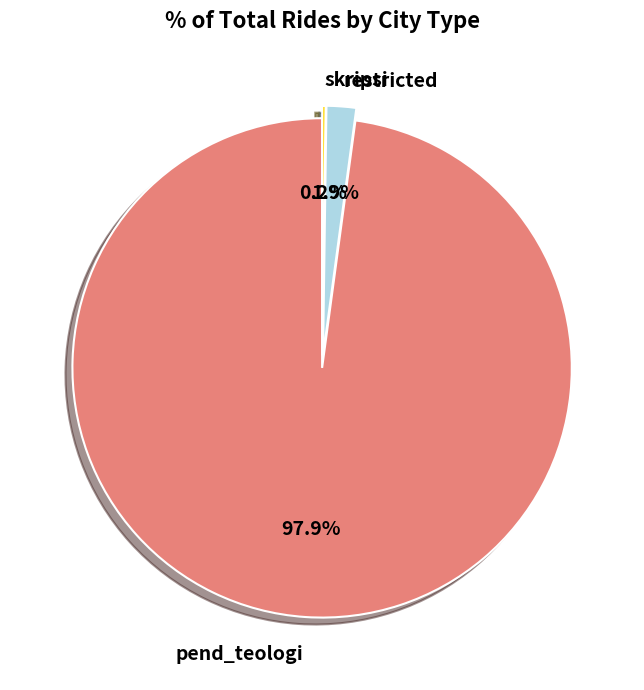

Which slice represents more than half of the pie?

pend_teologi